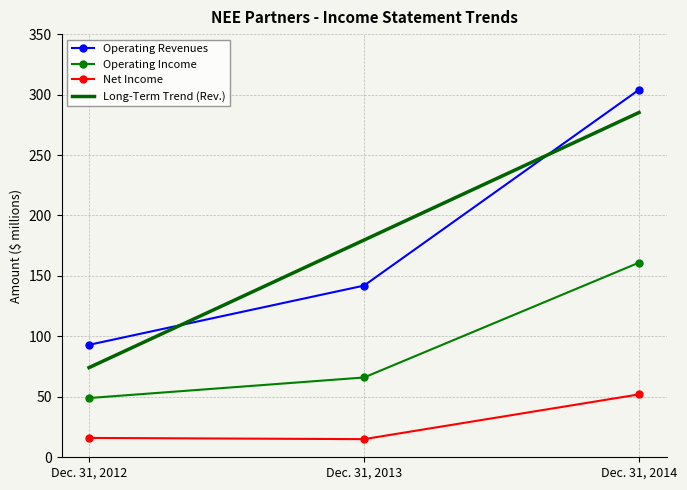

At which category is the sum across all series the highest?

Dec. 31, 2014